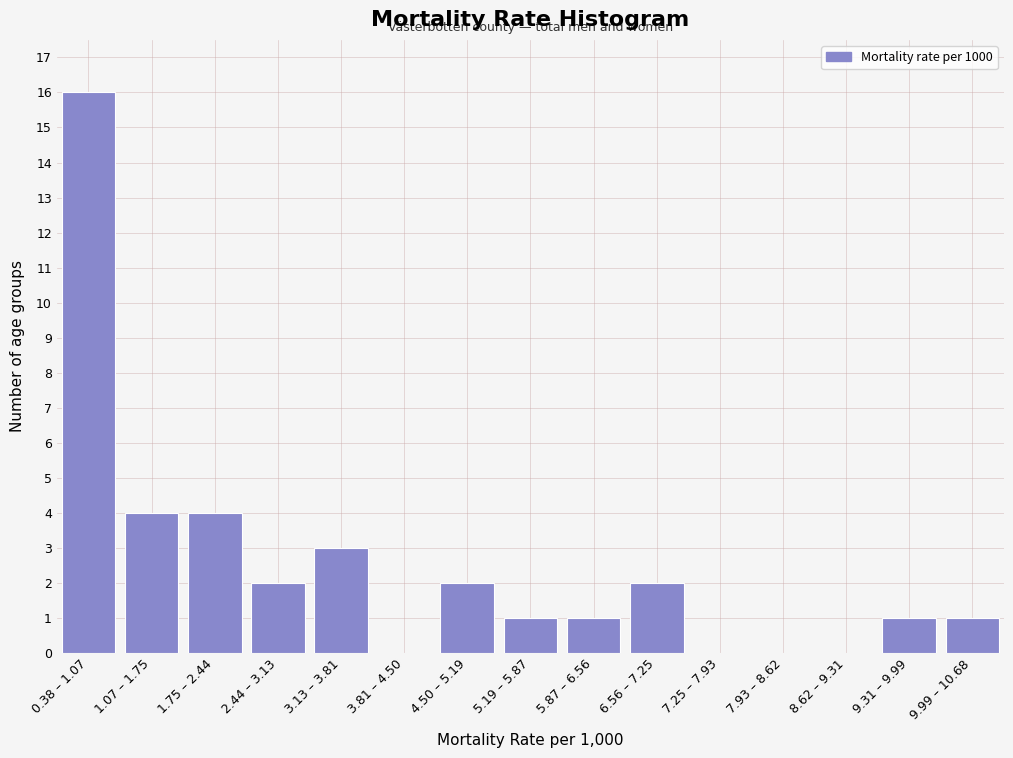

Reading left to right, what are all the values shown in this chart?

0.38 – 1.07=16	1.07 – 1.75=4	1.75 – 2.44=4	2.44 – 3.13=2	3.13 – 3.81=3	3.81 – 4.50=0	4.50 – 5.19=2	5.19 – 5.87=1	5.87 – 6.56=1	6.56 – 7.25=2	7.25 – 7.93=0	7.93 – 8.62=0	8.62 – 9.31=0	9.31 – 9.99=1	9.99 – 10.68=1